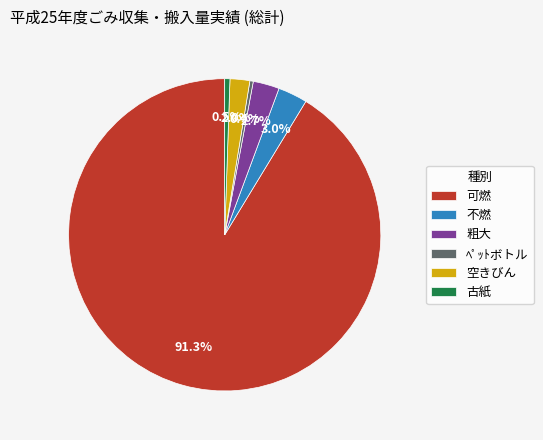

Does any single category account for the majority?

Yes